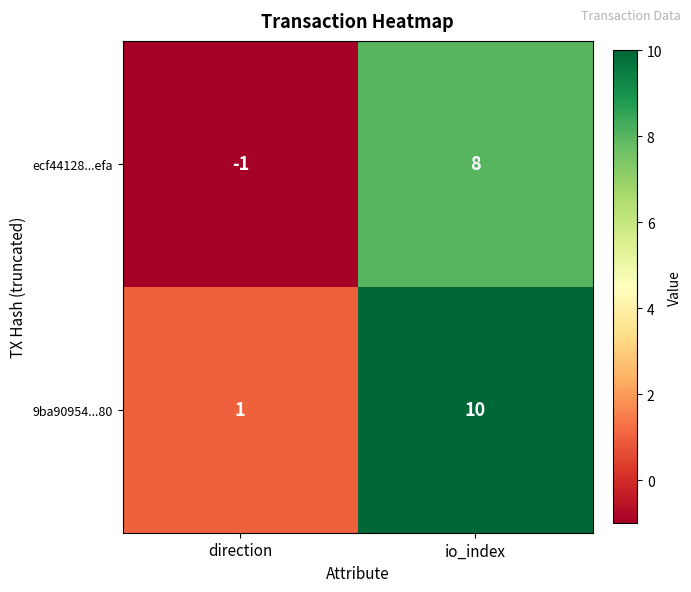

Rank the series at direction from highest to lowest value.

9ba90954...80, ecf44128...efa